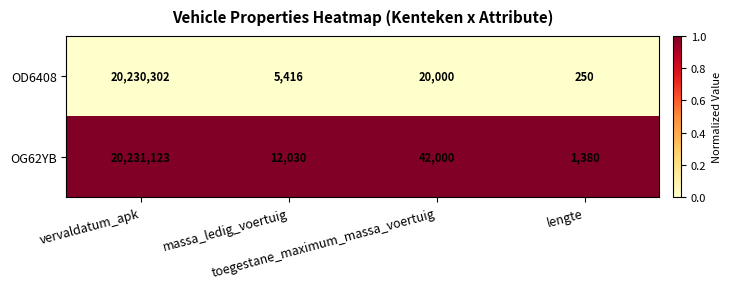

Between massa_ledig_voertuig and lengte, which series saw the biggest shift?

OG62YB